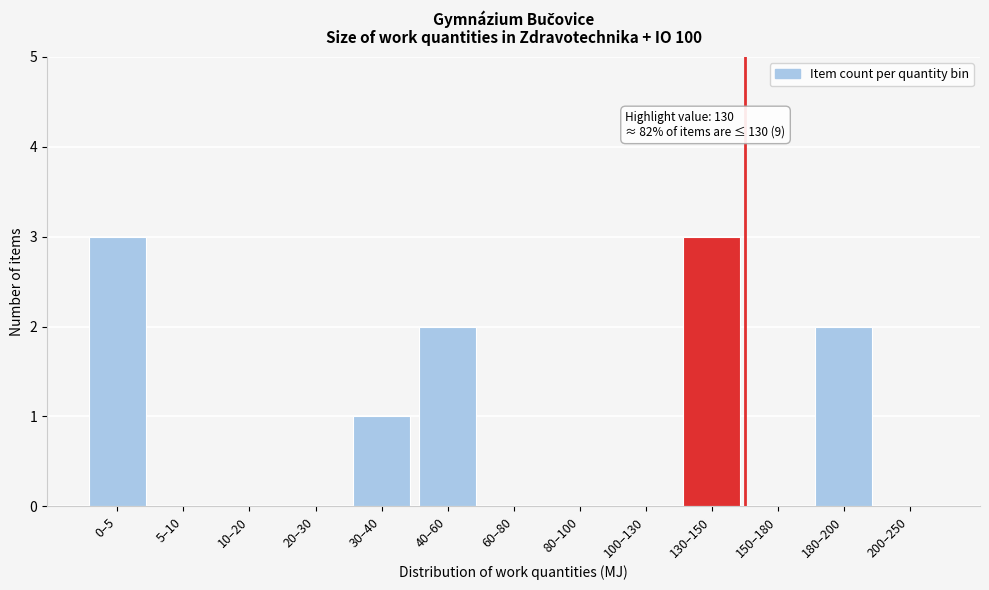

Reading right to left, transcribe all the data shown in this chart.

200–250=0	180–200=2	150–180=0	130–150=3	100–130=0	80–100=0	60–80=0	40–60=2	30–40=1	20–30=0	10–20=0	5–10=0	0–5=3